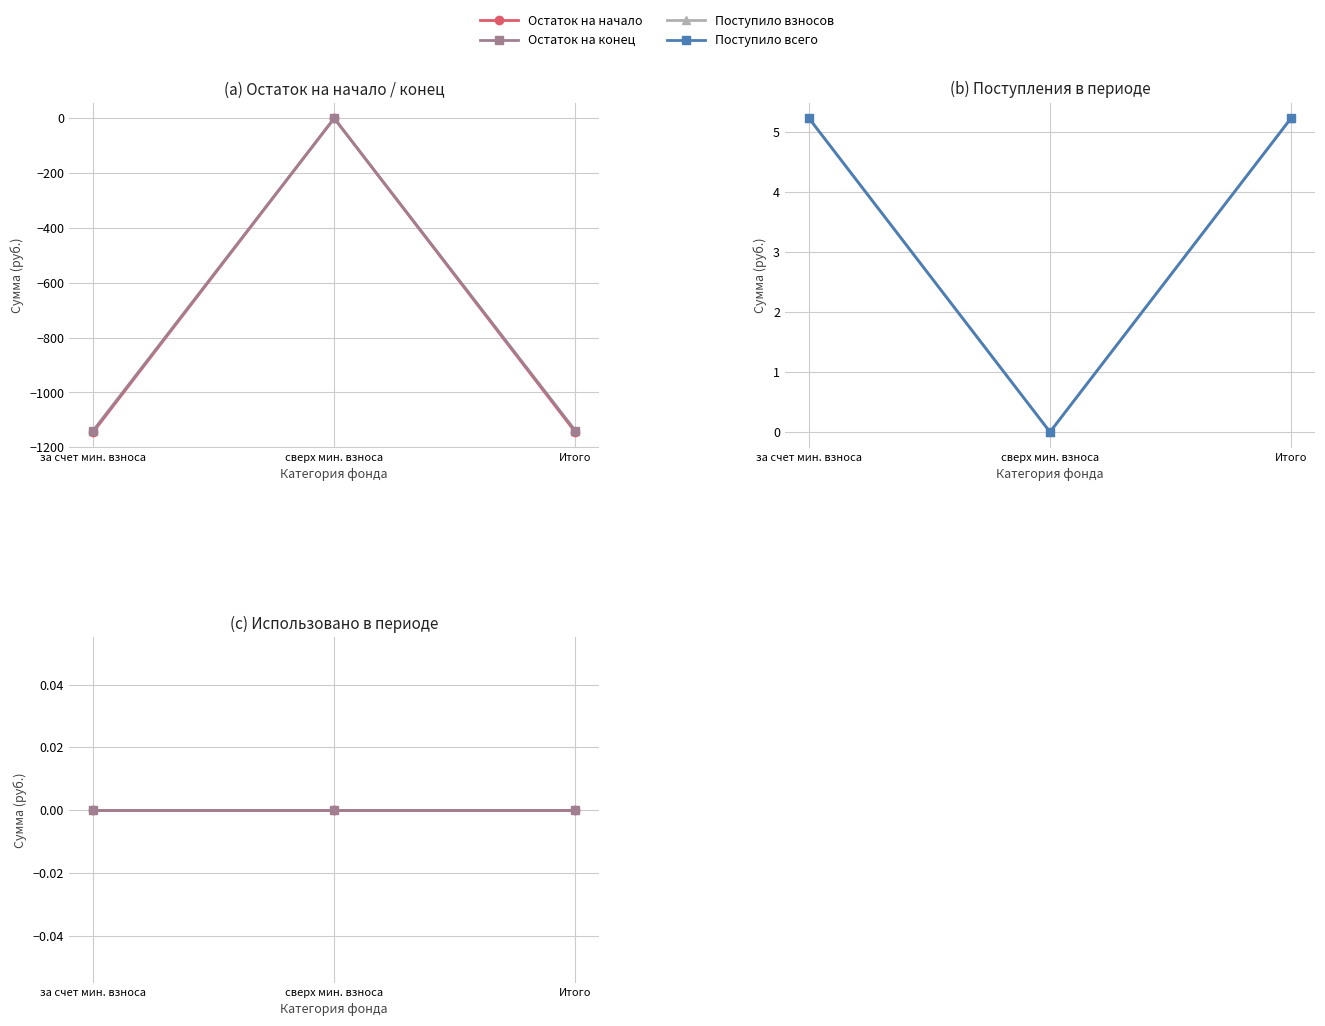

What are all the series names shown in the legend?

Остаток на начало, Остаток на конец, Поступило взносов, Поступило всего, Использовано, Пени